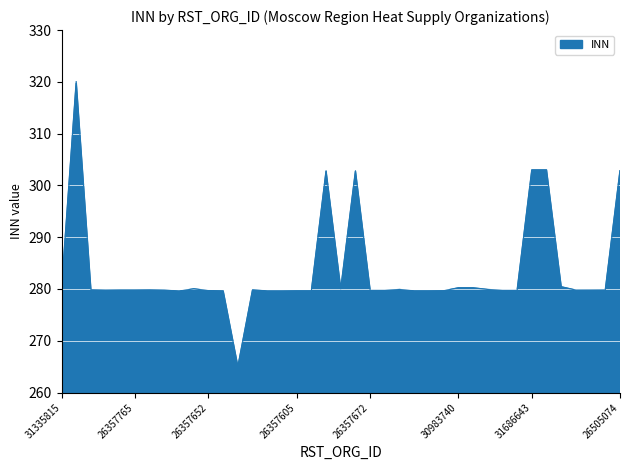

What is the difference between the maximum and minimum values?

55.0